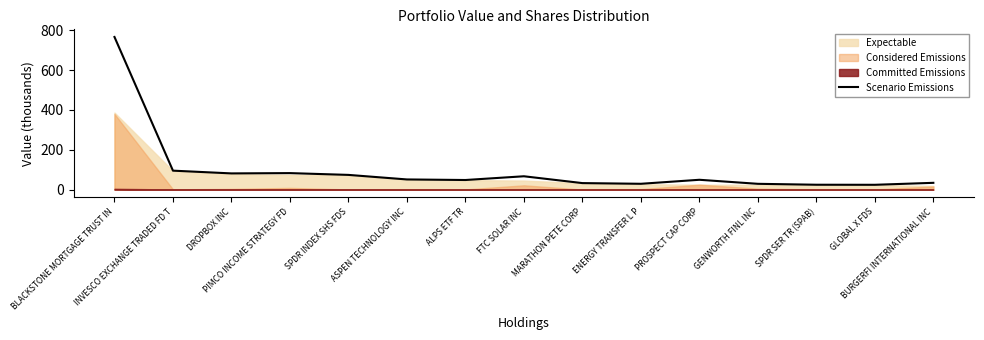

How many interior local peaks (higher than both neighbors) does the data have?

3